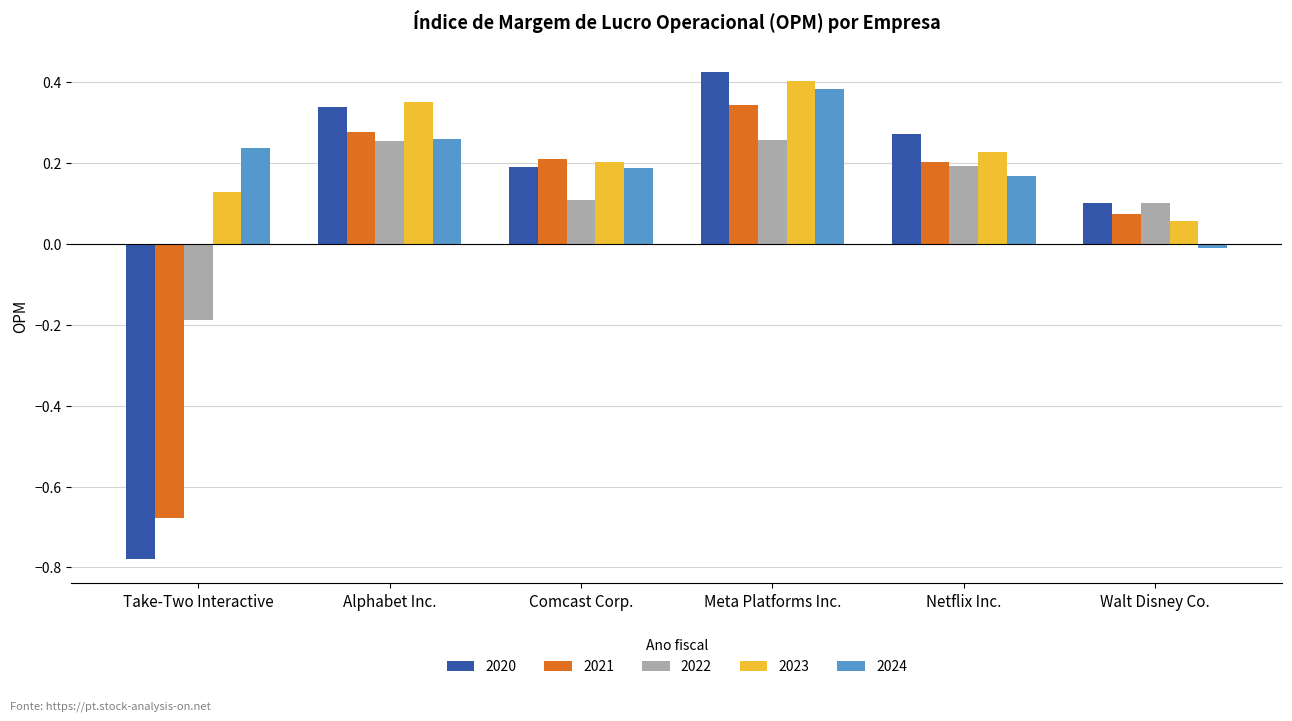

Are the bars horizontal?

No